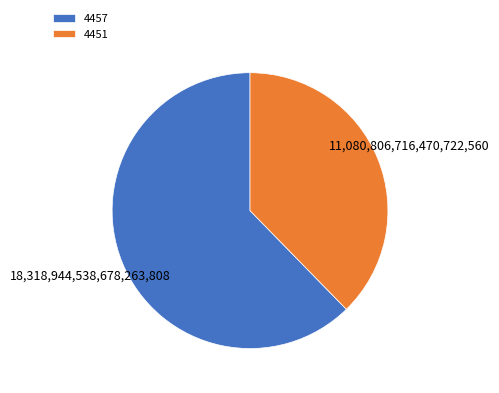

Which slice represents more than half of the pie?

4457